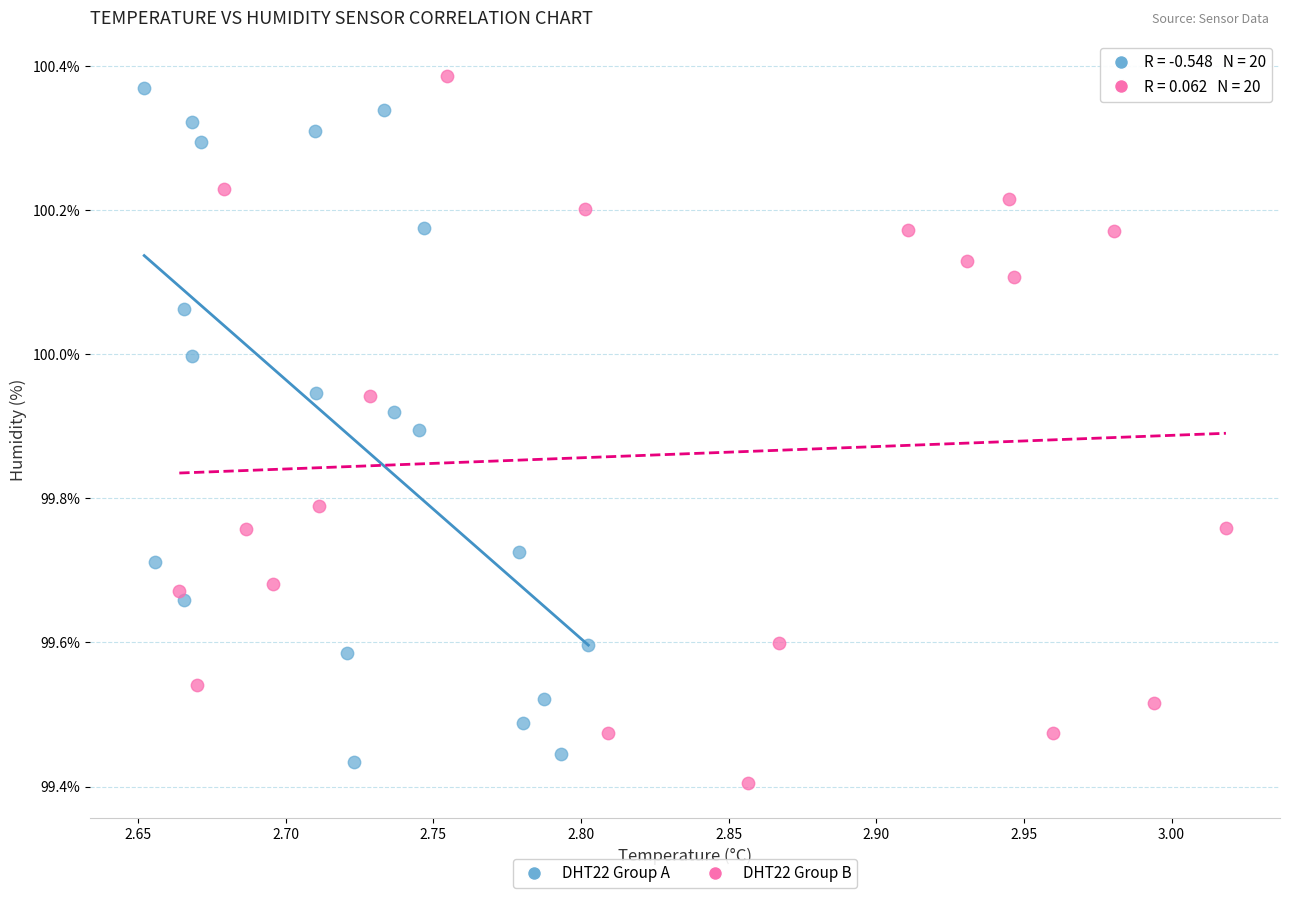

Which series contains the highest Y value?

DHT22 Group B